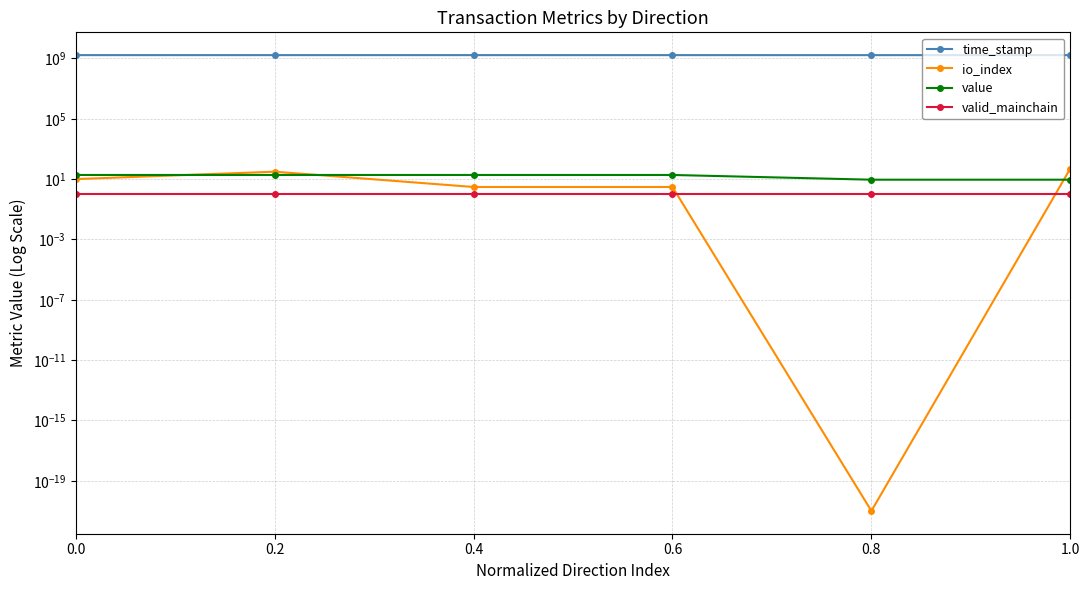

Reading right to left, list all the values displayed in this chart.

time_stamp: 1656049089.0	1656049209.0	1657891980.0	1658442413.0	1658716707.0	1658738582.0
io_index: 50.0	0.0	3.0	3.0	31.0	10.0
value: 9.1	9.1	18.8	18.8	18.8	18.8
valid_mainchain: 1.0	1.0	1.0	1.0	1.0	1.0